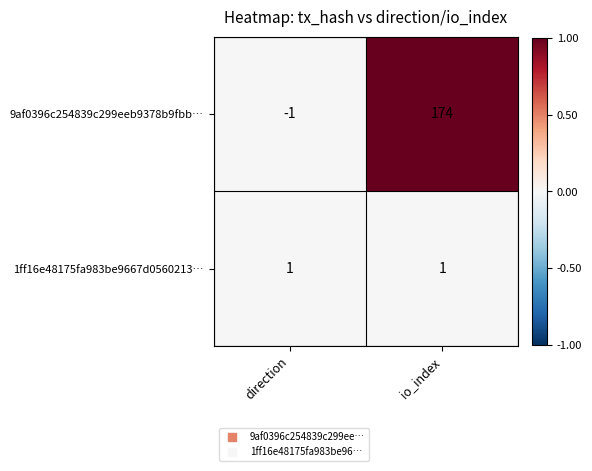

True or false: 1ff16e48175fa983be9667d0560213… has a value of 2 at direction.

False